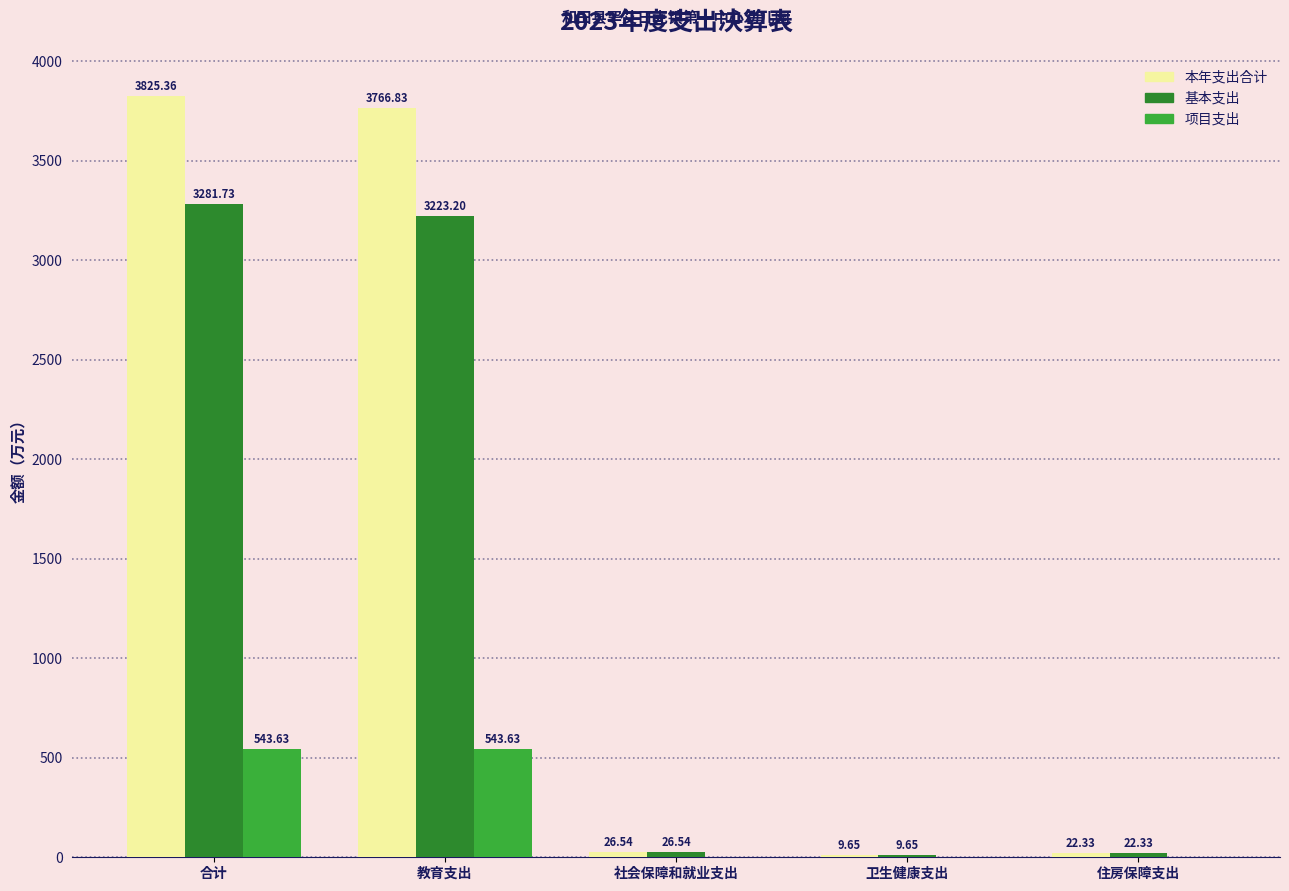

At which label does 基本支出 reach its peak?

合计